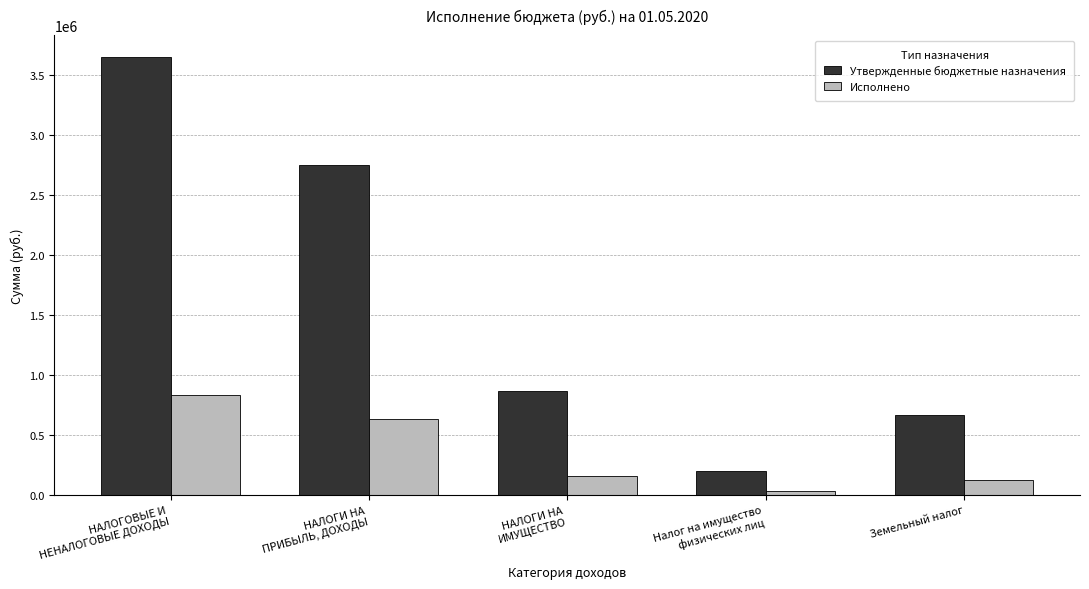

Which series changed the most between НАЛОГИ НА
ПРИБЫЛЬ, ДОХОДЫ and НАЛОГИ НА
ИМУЩЕСТВО?

Утвержденные бюджетные назначения